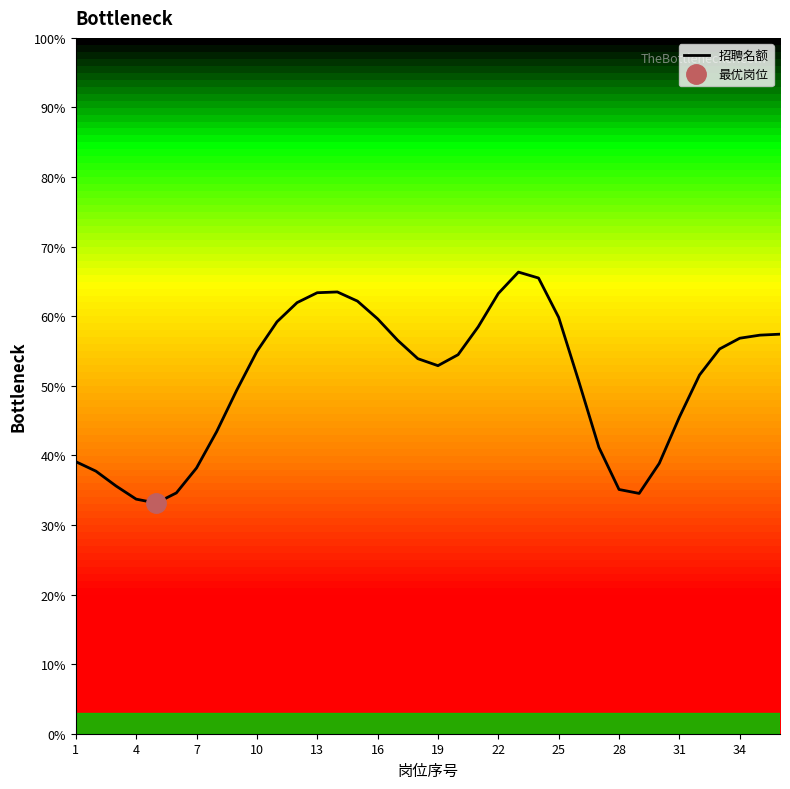

Is it true that the value at 26 is 73.9?

False